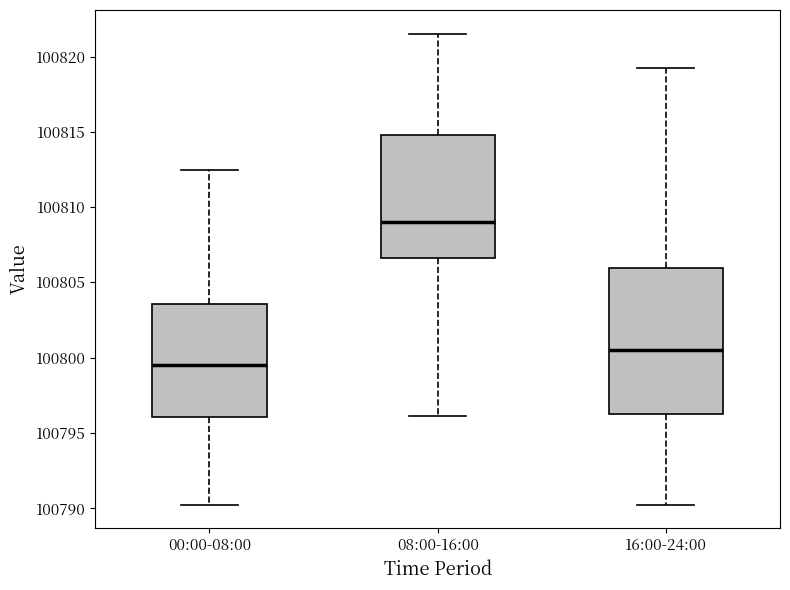

Where is the upper edge of the box for 08:00-16:00 on the y-axis? The values are not printed on the chart, so give them approximately, as read against the axis.

100815.0